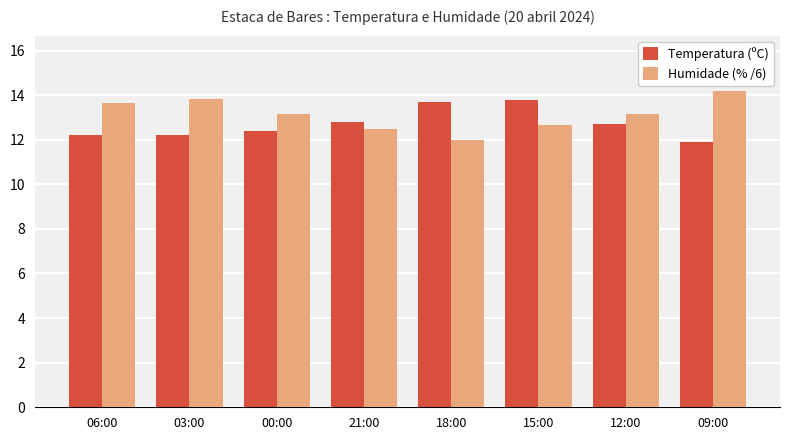

What is the difference between the highest and lowest values at 12:00?

0.5